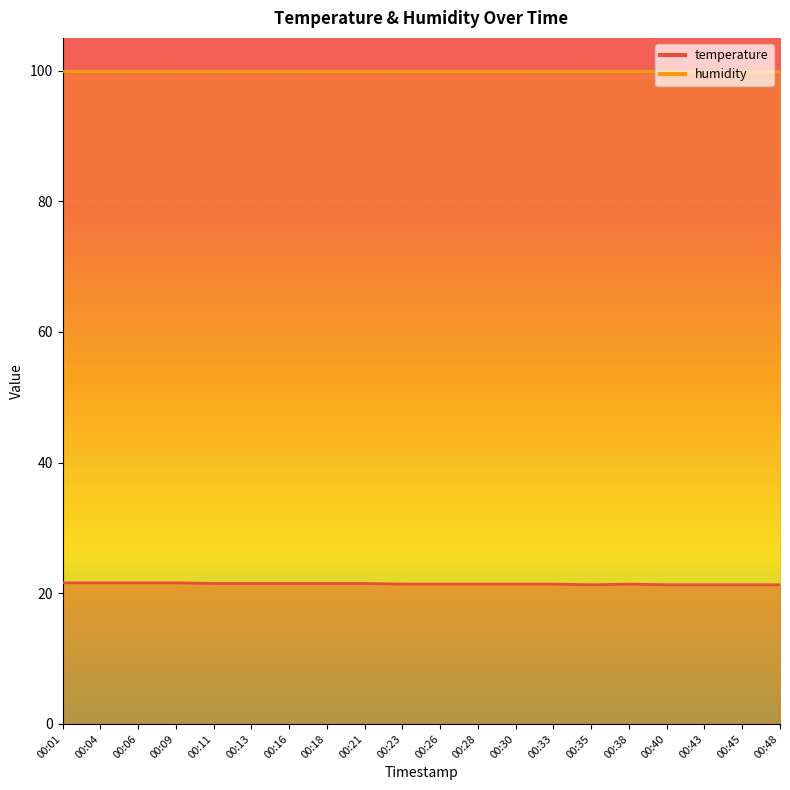

What is the average value?

21.4